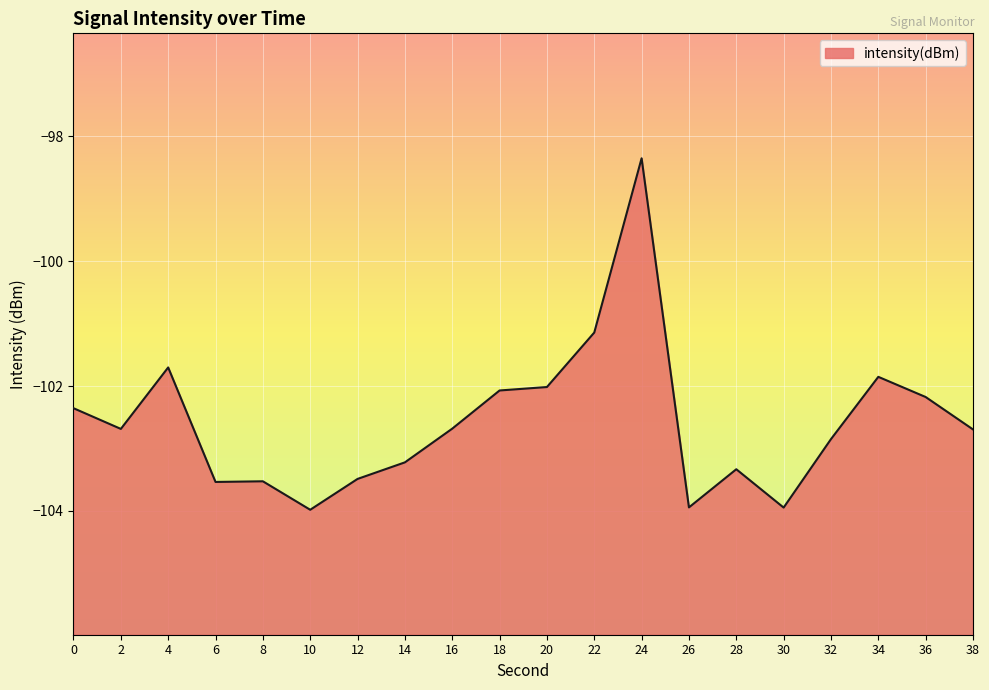

What is the maximum value shown in the chart?

-98.4